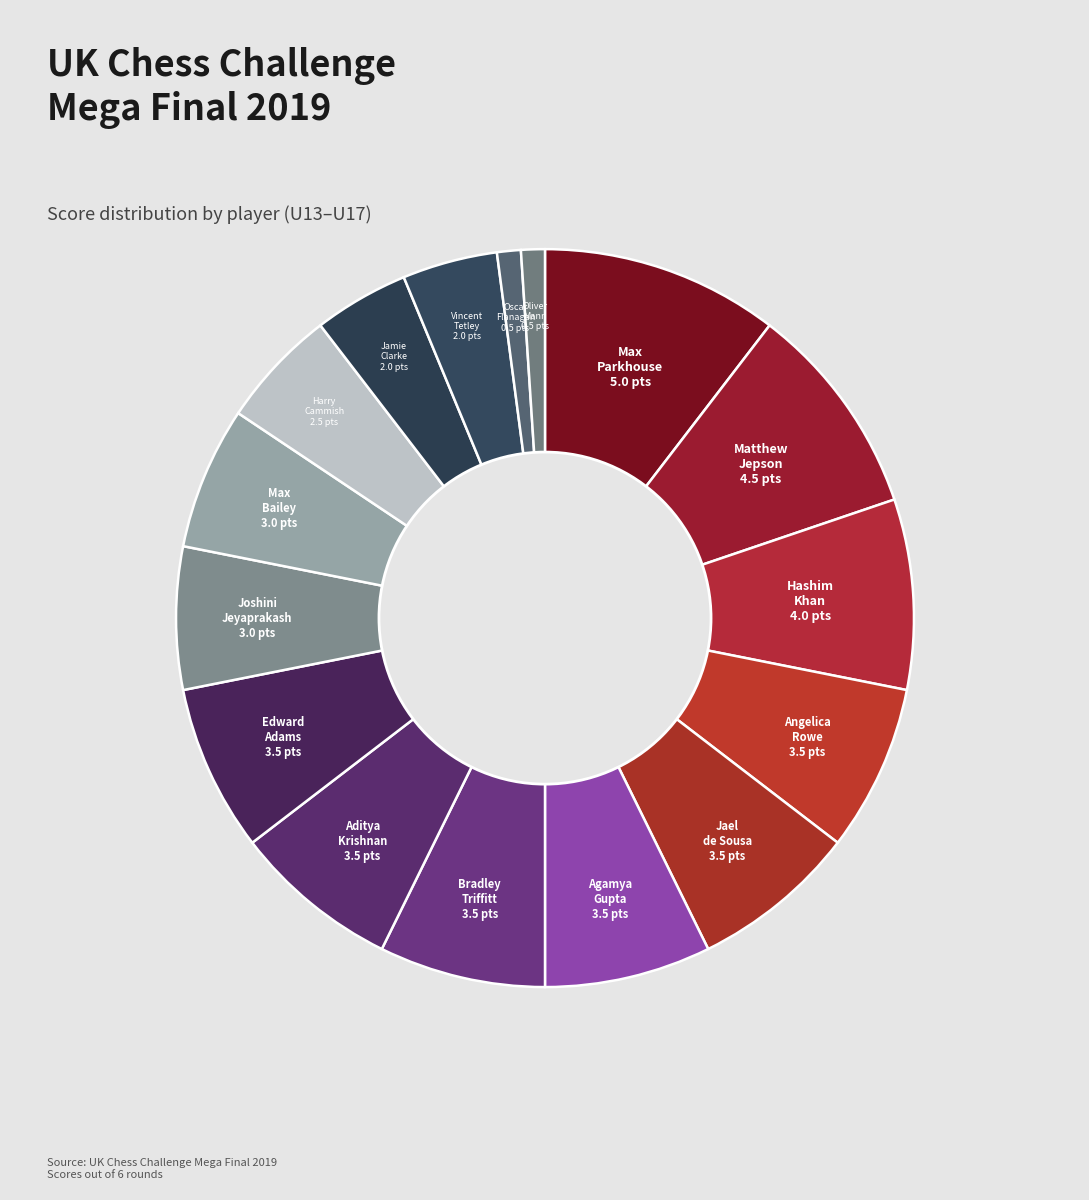

Count the number of slices in the pie.

16